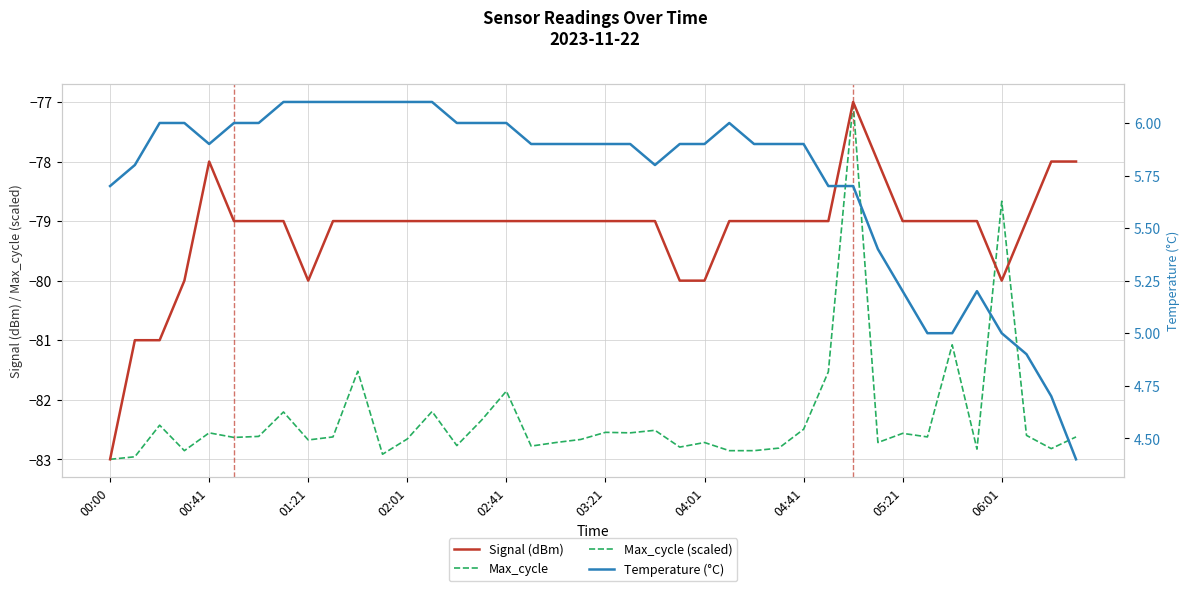

How many data points does each series have?

40